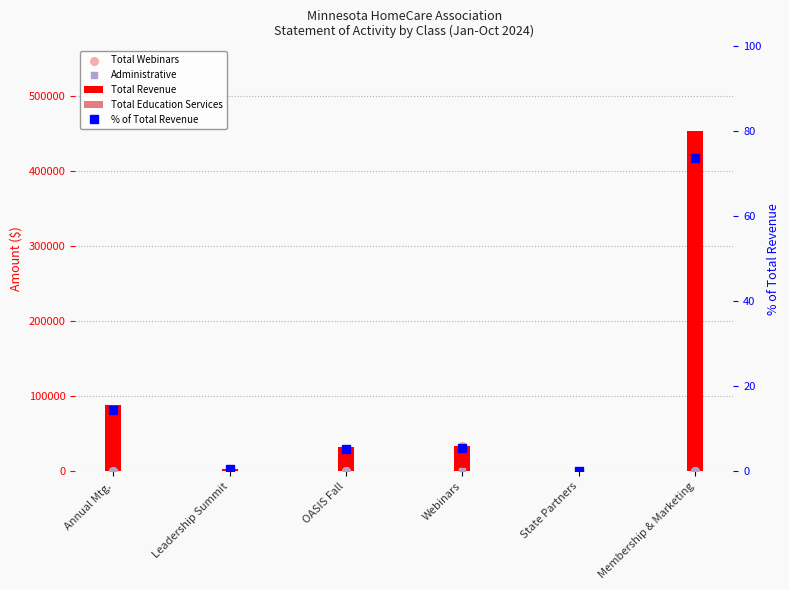

Is the value of Administrative at Annual Mtg. greater than the value of Total Revenue at Leadership Summit?

No